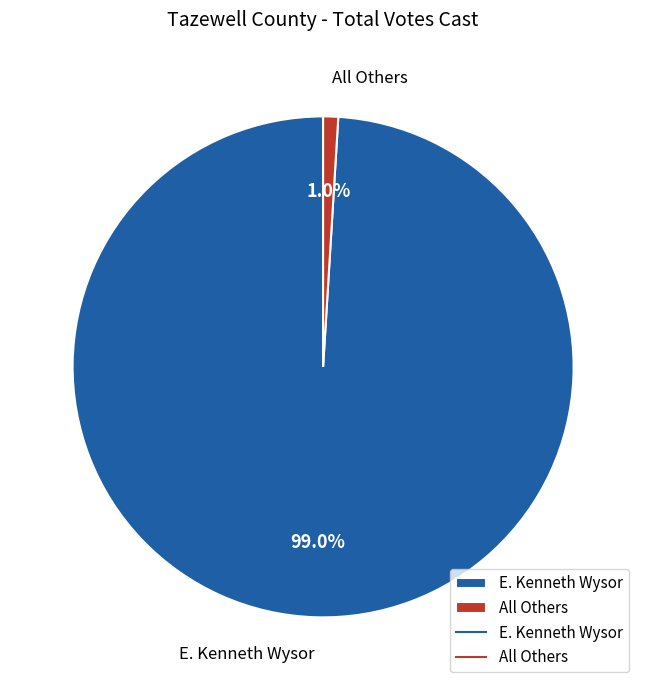

Is there any slice that represents more than half of the pie?

Yes